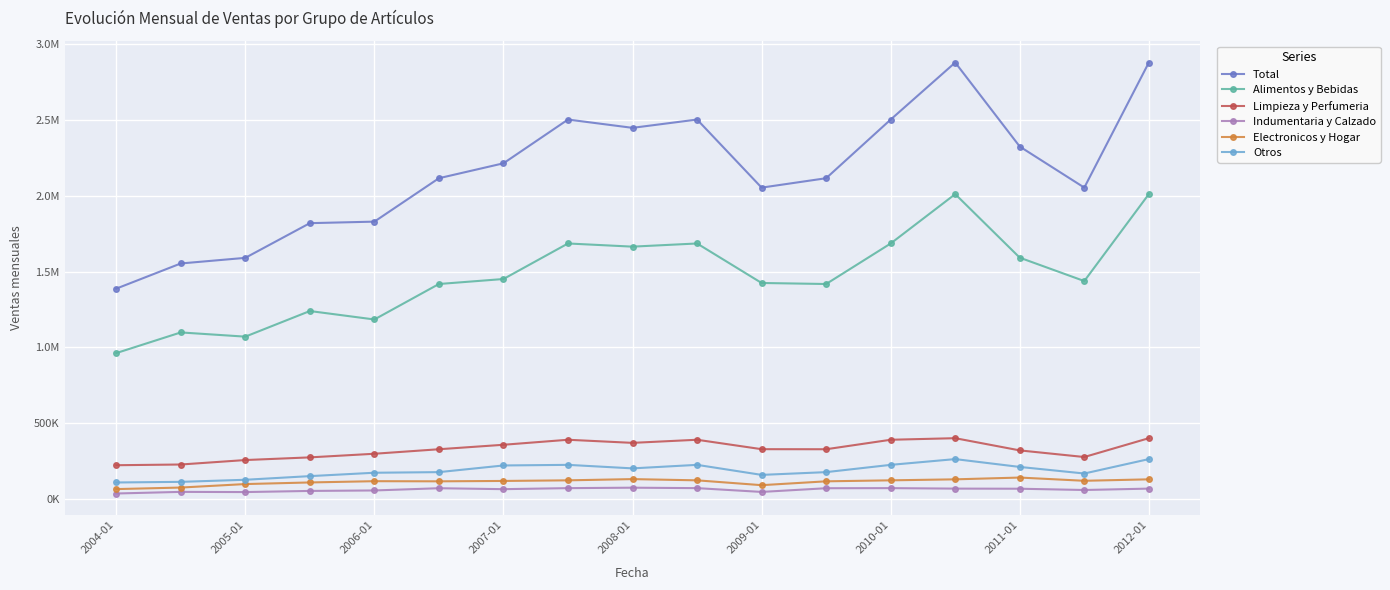

Rank the categories by Electronicos y Hogar value from highest to lowest.

14, 2012-01, 13, 16, 2011-01, 9, 12, 15, 2010-01, 2008-01, 2009-01, 11, 2007-01, 2006-01, 10, 2005-01, 2004-01